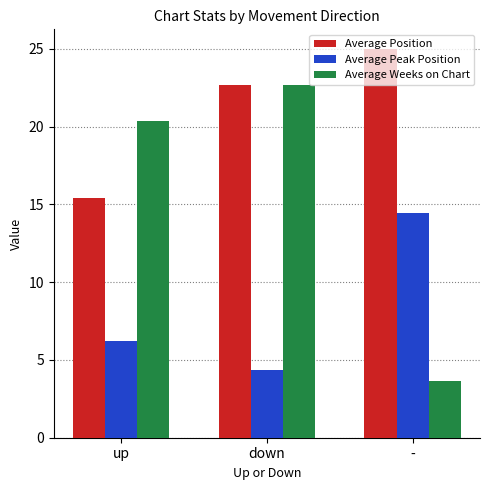

True or false: Average Peak Position has a value of 2.1 at up.

False